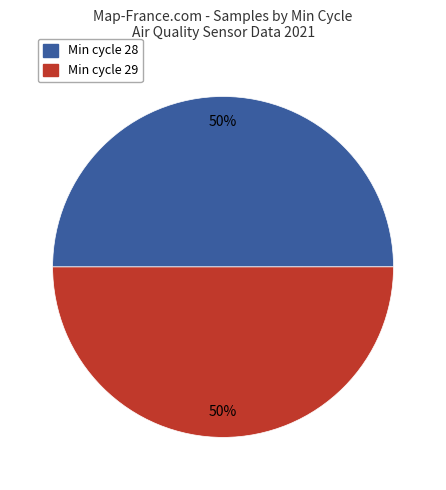

To the nearest percent, what is the average slice percentage?

50%